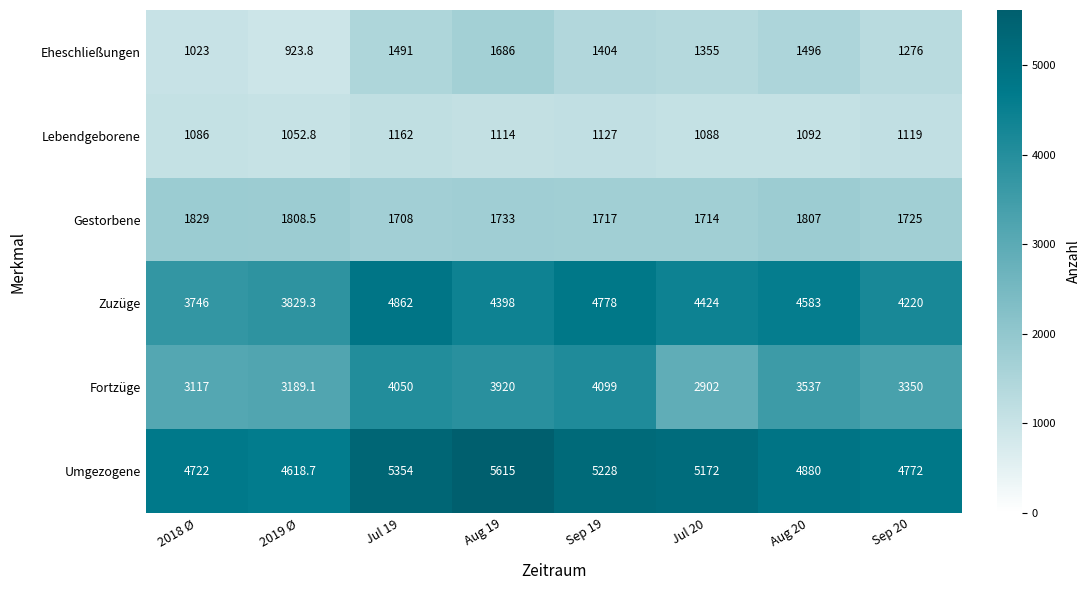

Which series has the widest spread of values?

Fortzüge